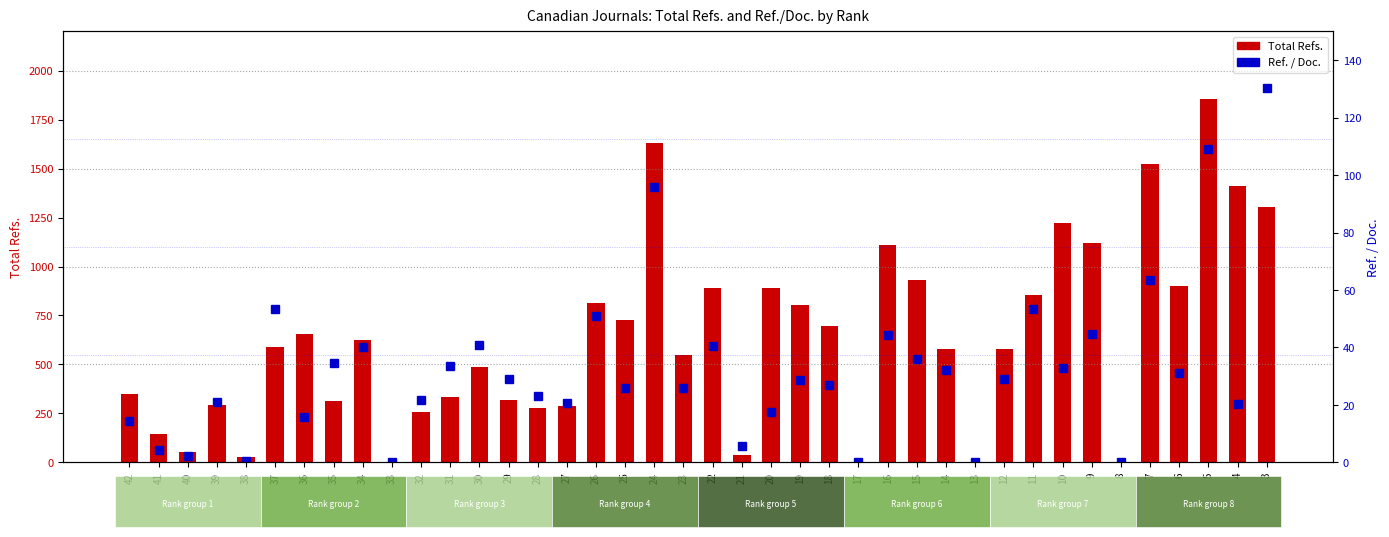

What is the total value across all series at 16?

1152.3